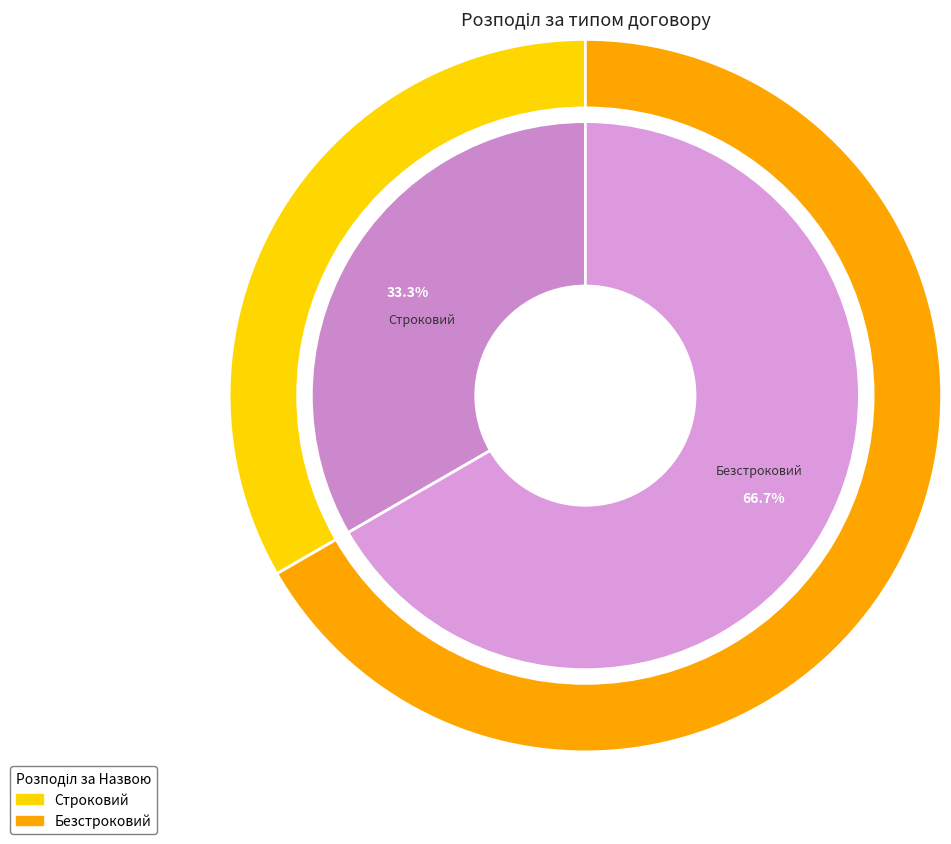

Does Строковий represent more than half of the total?

No